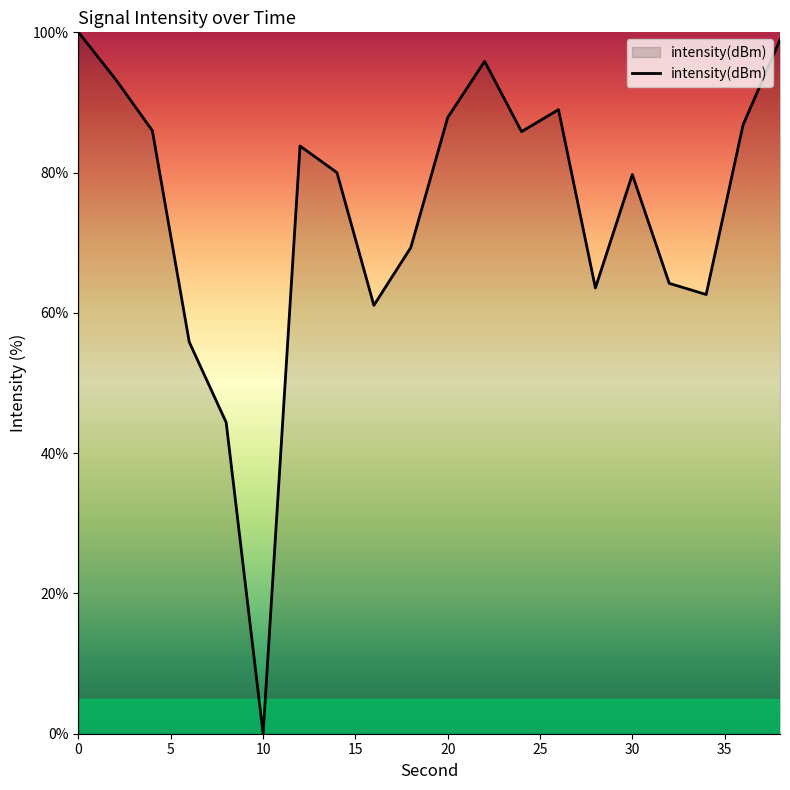

What is the greatest value displayed?

100.0